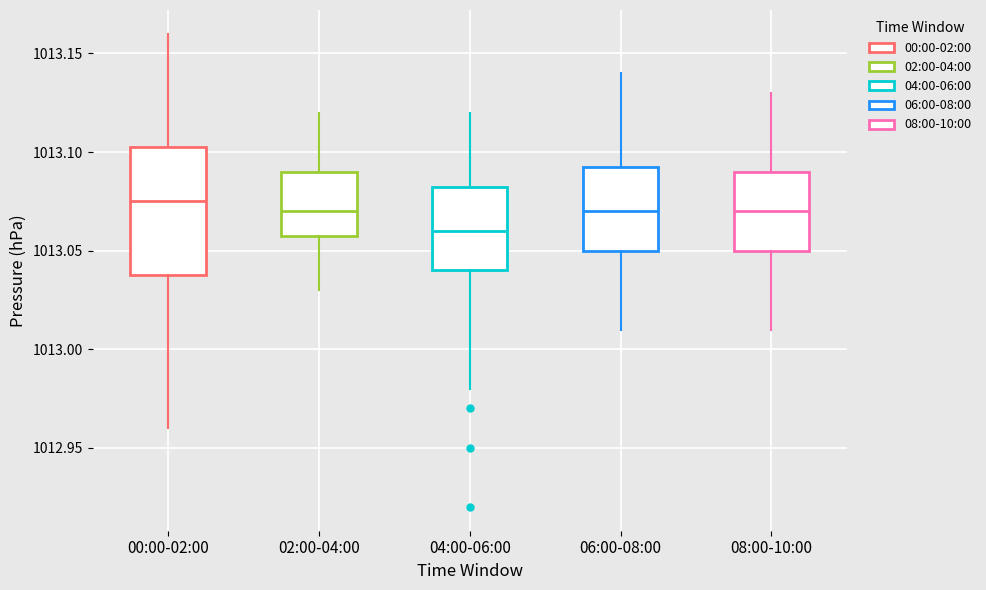

Comparing the boxes themselves (not the whiskers), which one is the tallest?

00:00-02:00